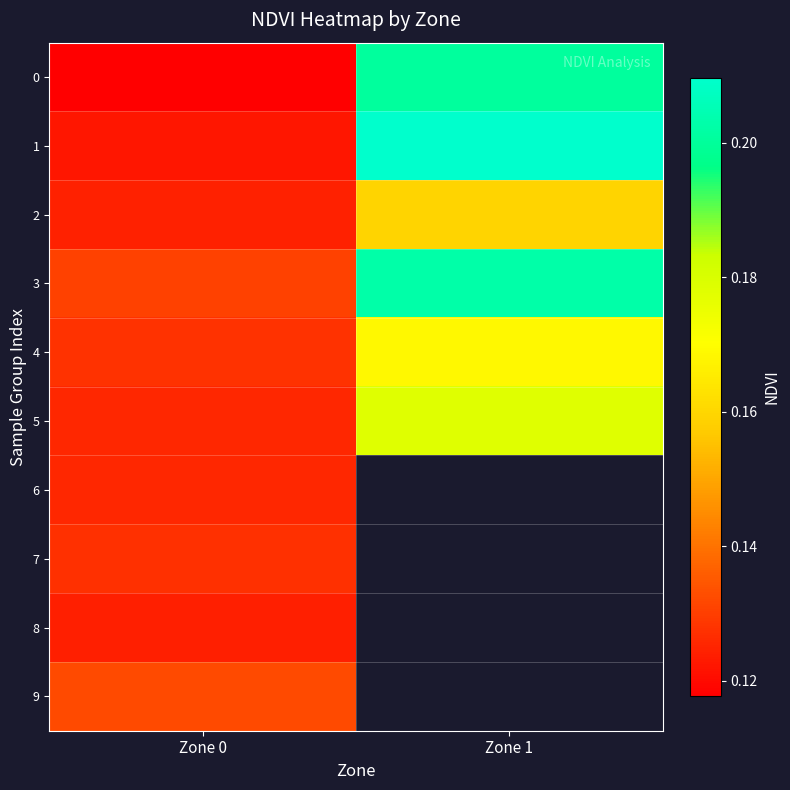

Which series changed the most between Zone 0 and Zone 1?

1